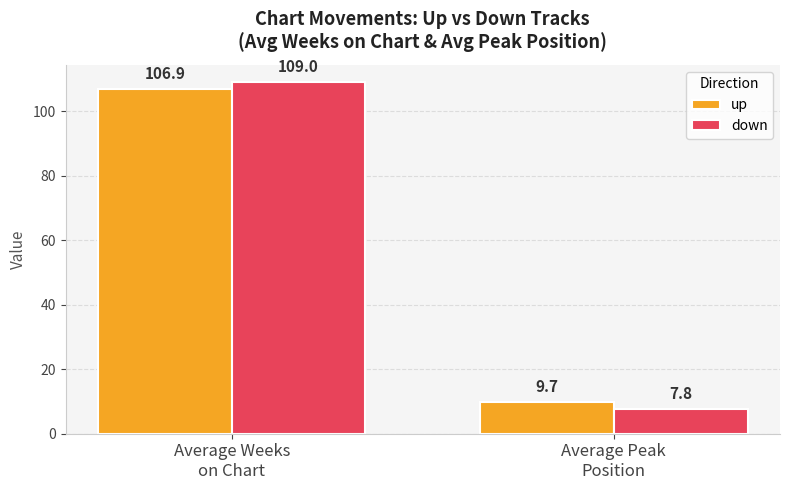

Is it true that up equals 106.9 at Average Weeks
on Chart?

True